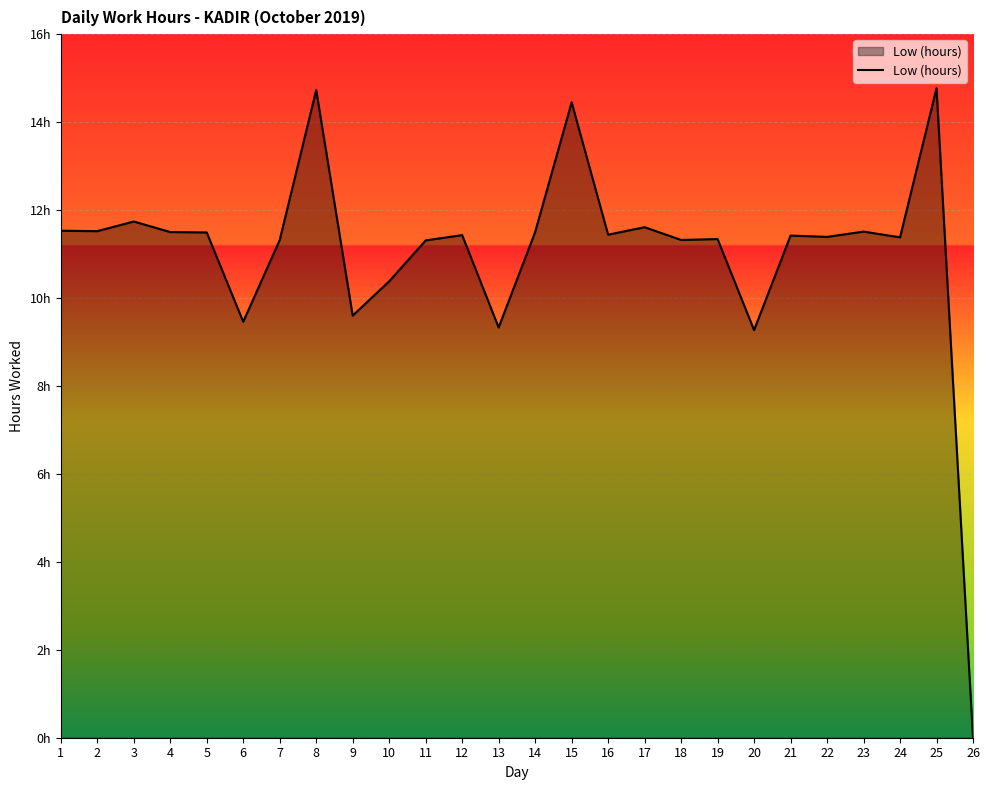

Reading right to left, list all the values displayed in this chart.

26=0.0	25=14.8	24=11.4	23=11.5	22=11.4	21=11.4	20=9.3	19=11.3	18=11.3	17=11.6	16=11.4	15=14.4	14=11.5	13=9.3	12=11.4	11=11.3	10=10.4	9=9.6	8=14.7	7=11.3	6=9.5	5=11.5	4=11.5	3=11.7	2=11.5	1=11.5